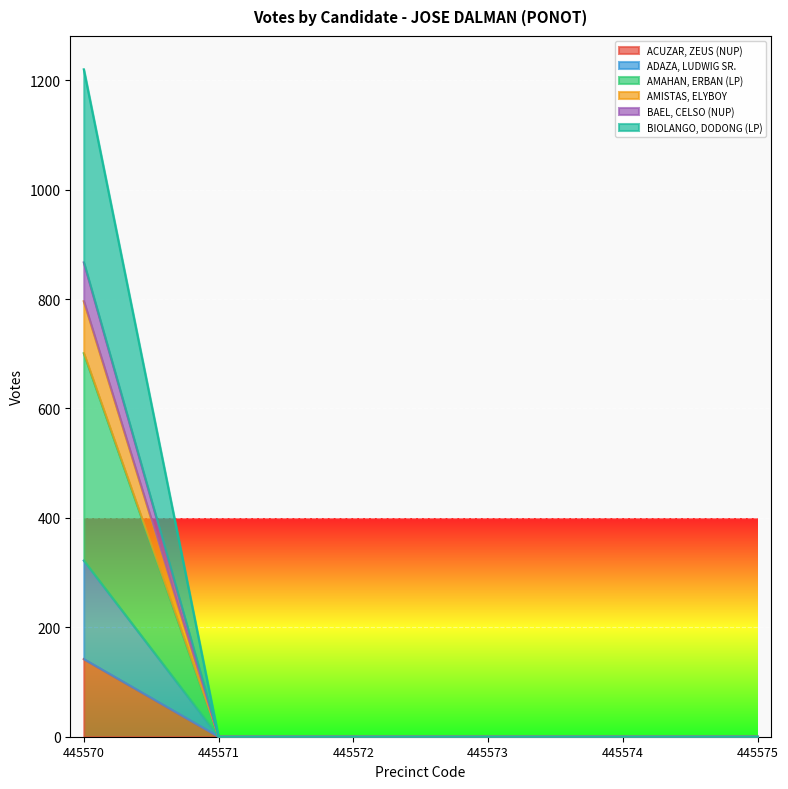

How many values in BIOLANGO, DODONG (LP) are above zero?

1